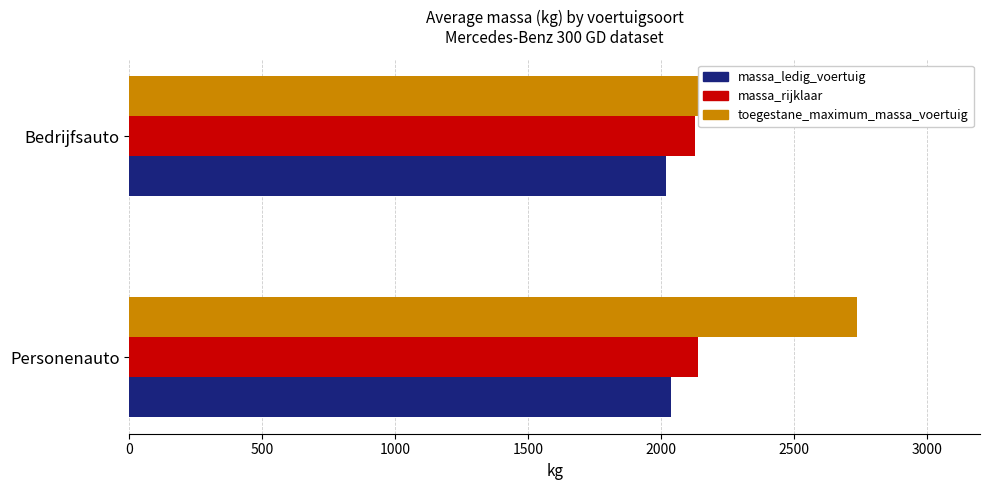

The value of toegestane_maximum_massa_voertuig at Bedrijfsauto is 4133. True or false?

False